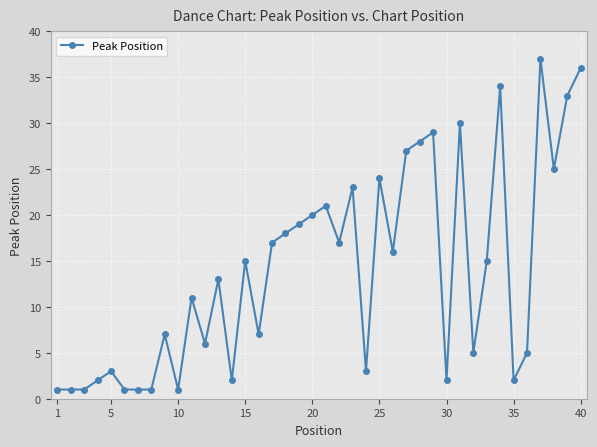

Reading left to right, list all the values displayed in this chart.

1	1	1	2	3	1	1	1	7	1	11	6	13	2	15	7	17	18	19	20	21	17	23	3	24	16	27	28	29	2	30	5	15	34	2	5	37	25	33	36